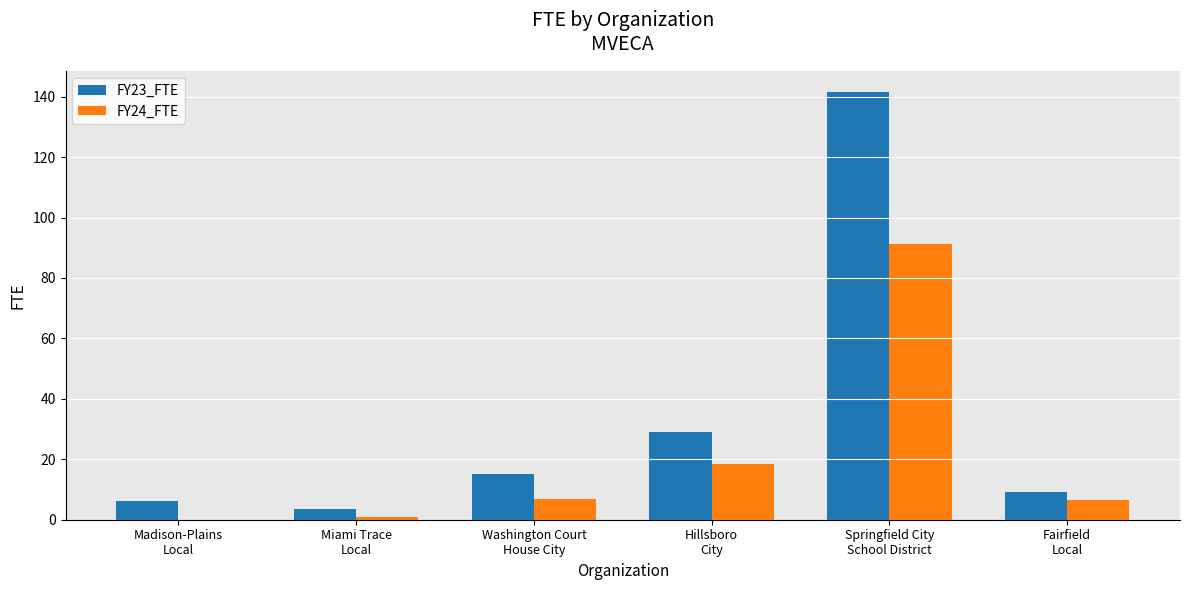

What is the highest value of the FY24_FTE series?

91.4